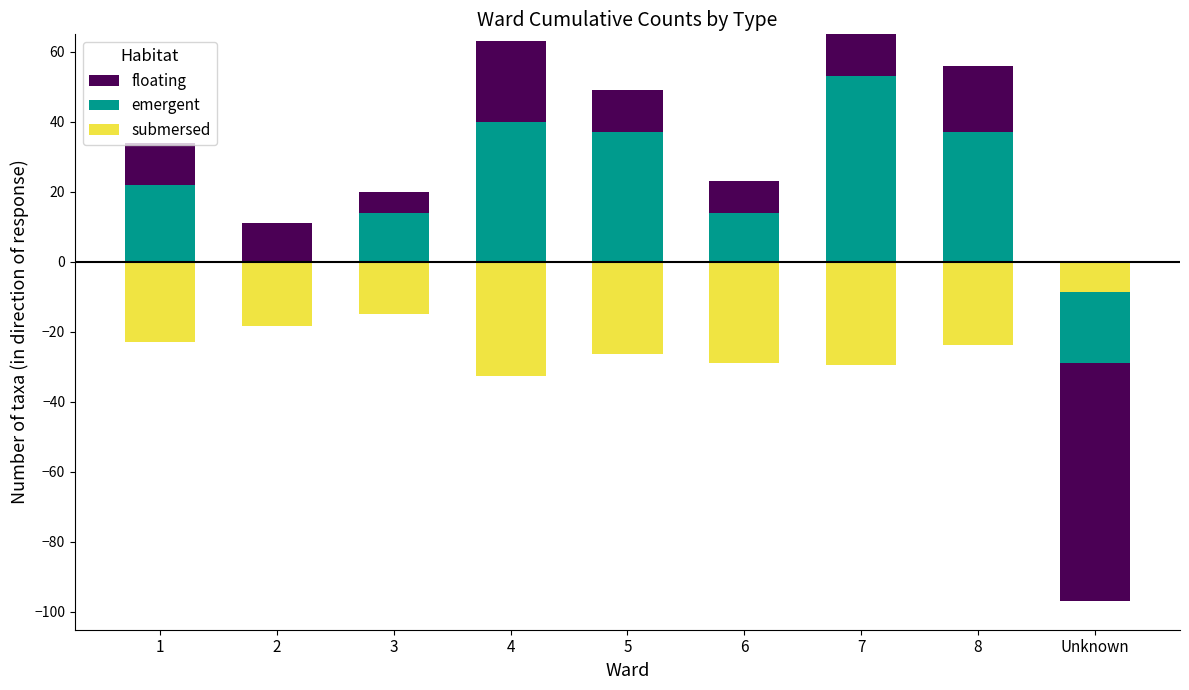

Which category has the highest value across all series?

7